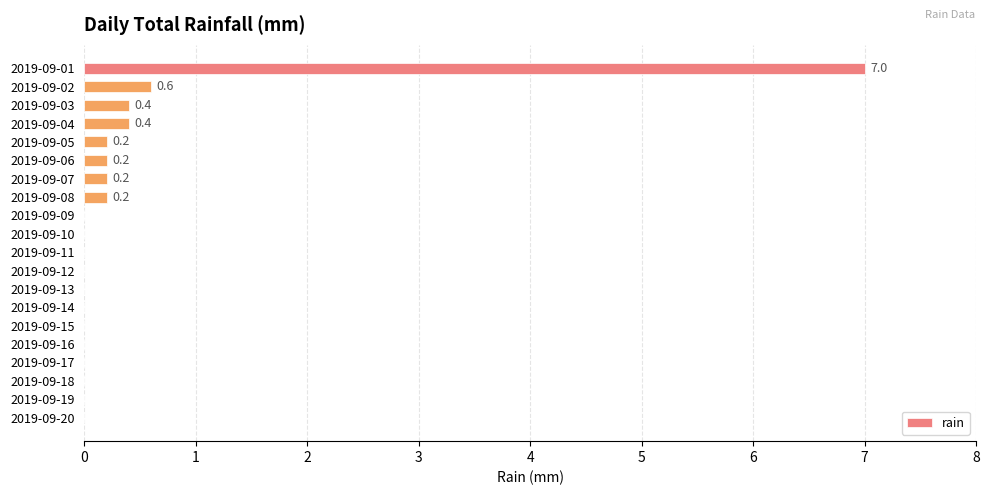

Reading bottom to top, transcribe all the data shown in this chart.

2019-09-20=0.0	2019-09-19=0.0	2019-09-18=0.0	2019-09-17=0.0	2019-09-16=0.0	2019-09-15=0.0	2019-09-14=0.0	2019-09-13=0.0	2019-09-12=0.0	2019-09-11=0.0	2019-09-10=0.0	2019-09-09=0.0	2019-09-08=0.2	2019-09-07=0.2	2019-09-06=0.2	2019-09-05=0.2	2019-09-04=0.4	2019-09-03=0.4	2019-09-02=0.6	2019-09-01=7.0